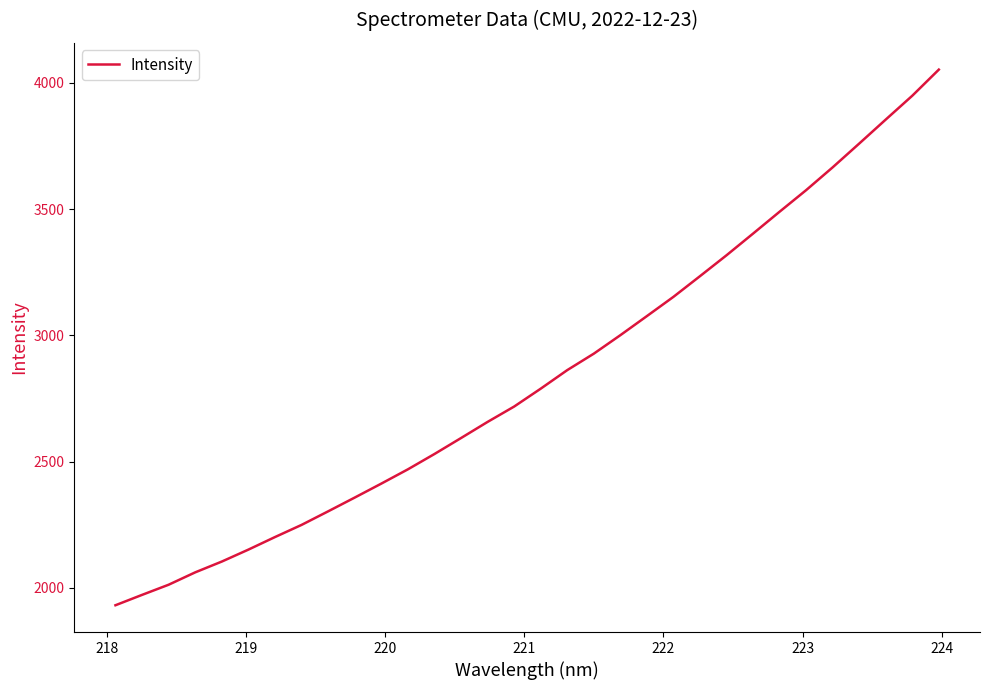

Count the number of data series in this chart.

1